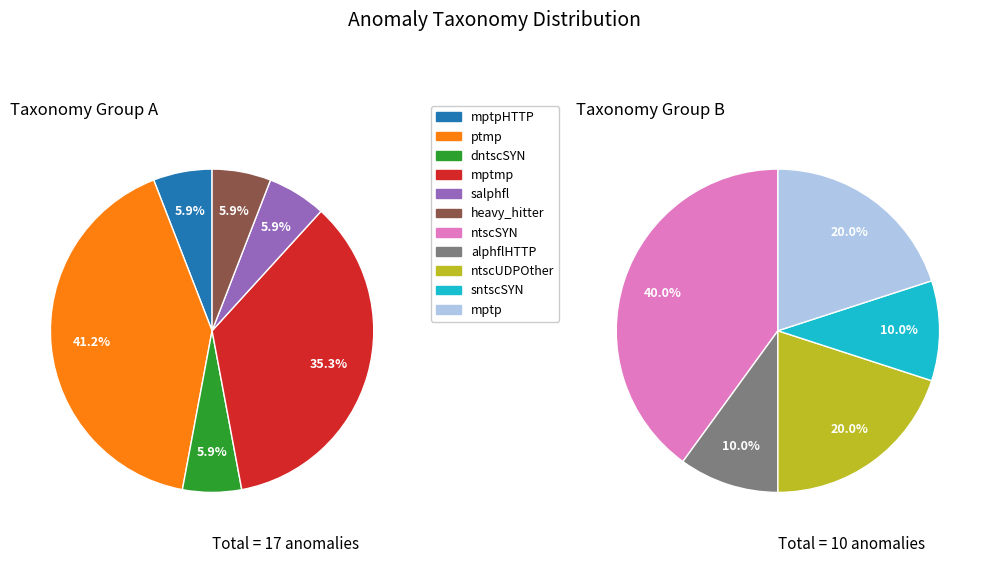

To the nearest percent, what is the combined percentage of ntscUDPOther and salphfl?

11%